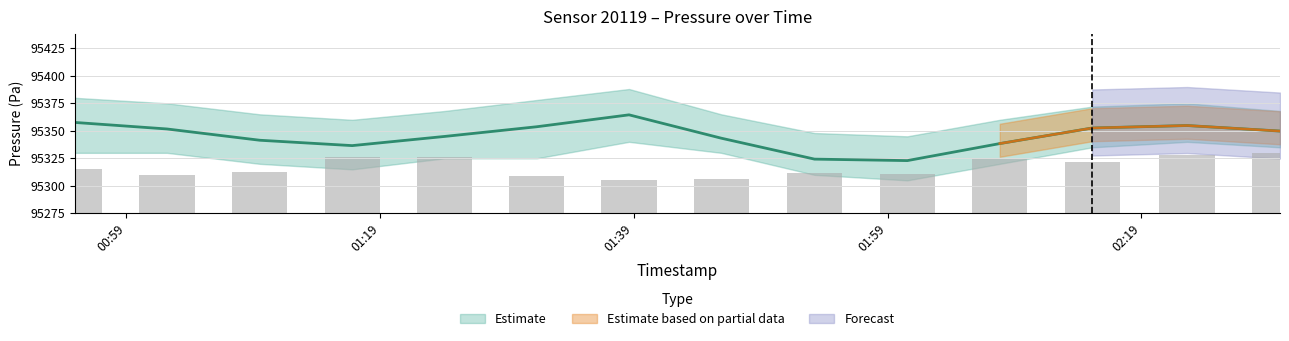

What is the maximum value for pressure_mid?

95364.5